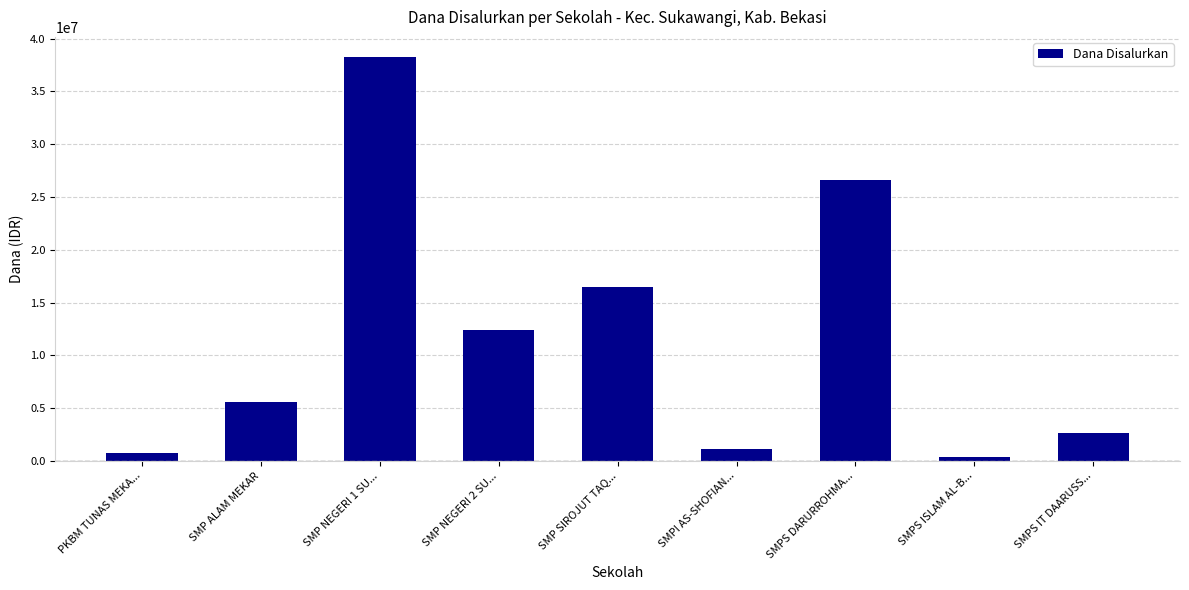

Reading left to right, extract all data points from this chart.

PKBM TUNAS MEKA...=750000	SMP ALAM MEKAR=5625000	SMP NEGERI 1 SU...=38250000	SMP NEGERI 2 SU...=12375000	SMP SIROJUT TAQ...=16500000	SMPI AS-SHOFIAN...=1125000	SMPS DARURROHMA...=26625000	SMPS ISLAM AL-B...=375000	SMPS IT DAARUSS...=2625000